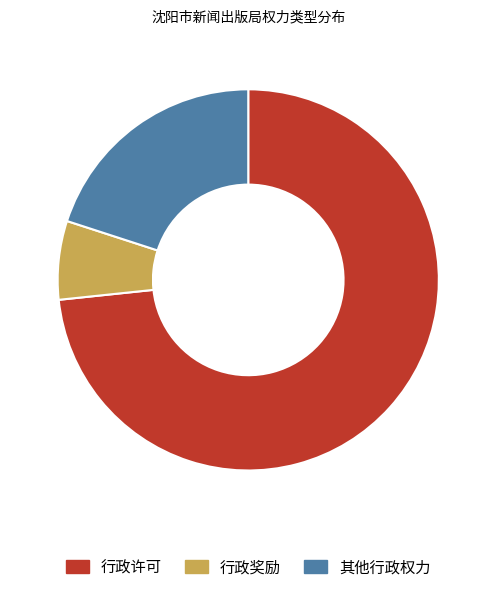

Is the sum of 行政奖励 and 其他行政权力 greater than half?

No